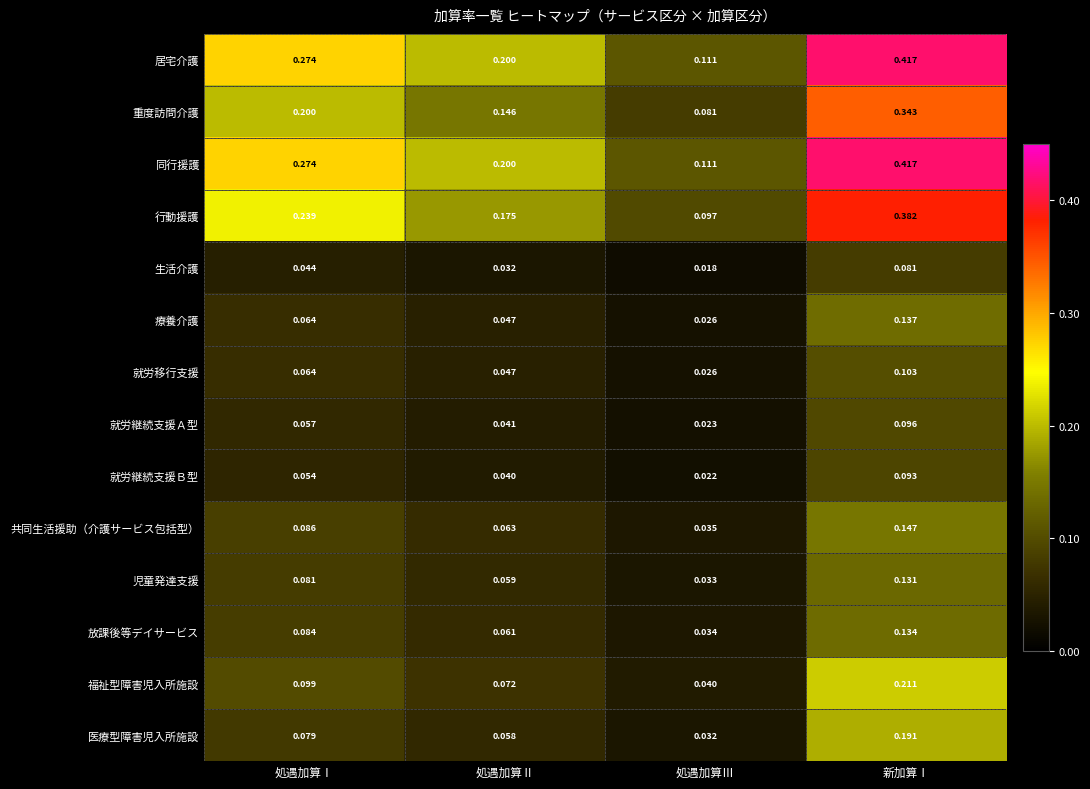

Which category has the lowest value in the 同行援護 series?

処遇加算Ⅲ